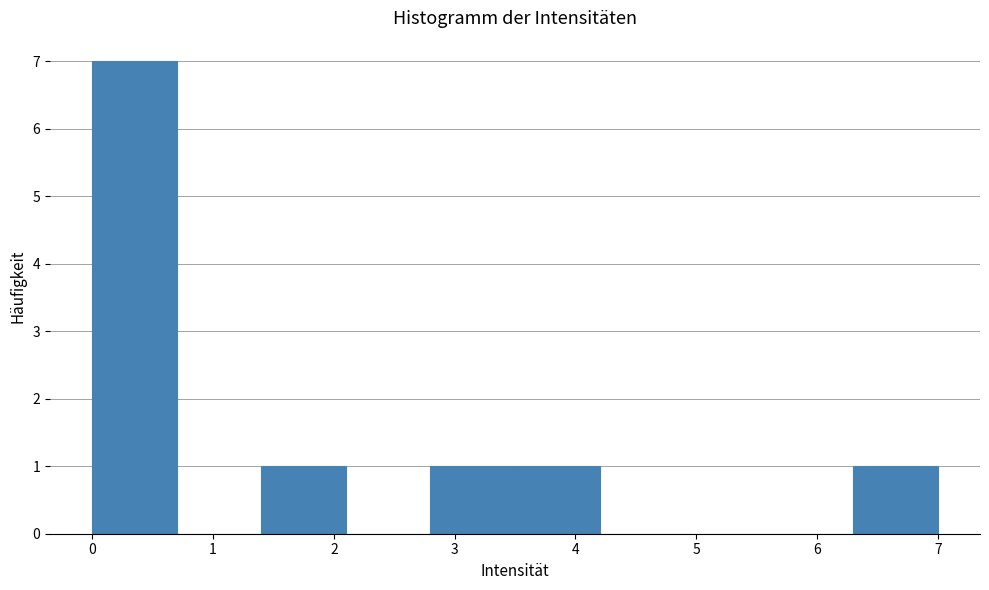

Over which range of the x-axis is the bar tallest?

0.0 to 0.7